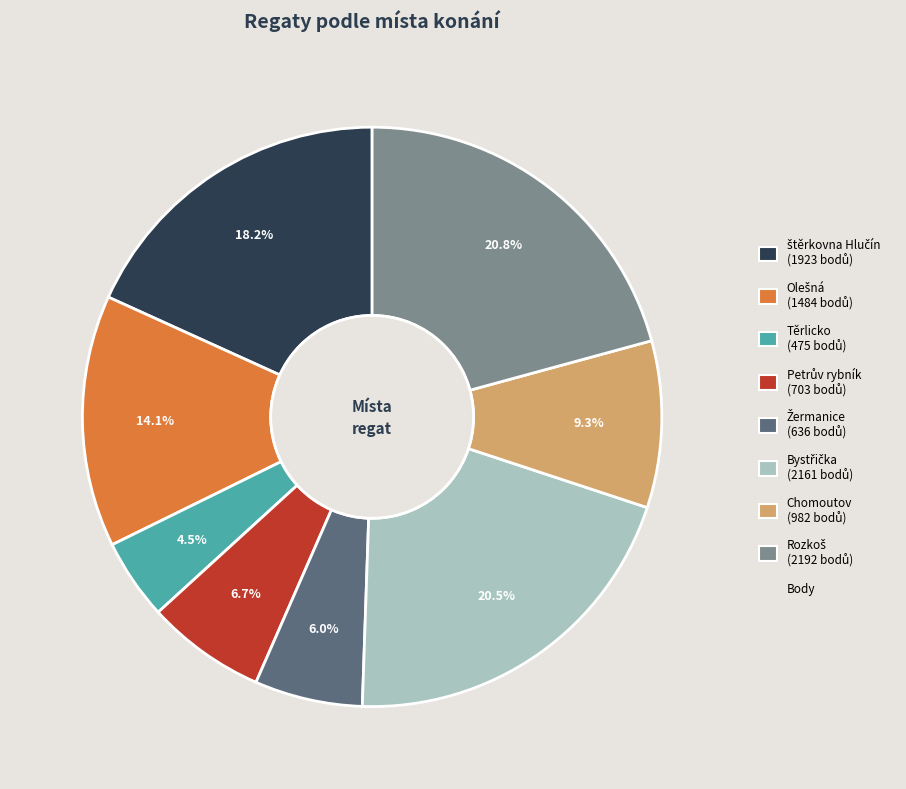

Is there any slice that represents more than half of the pie?

No